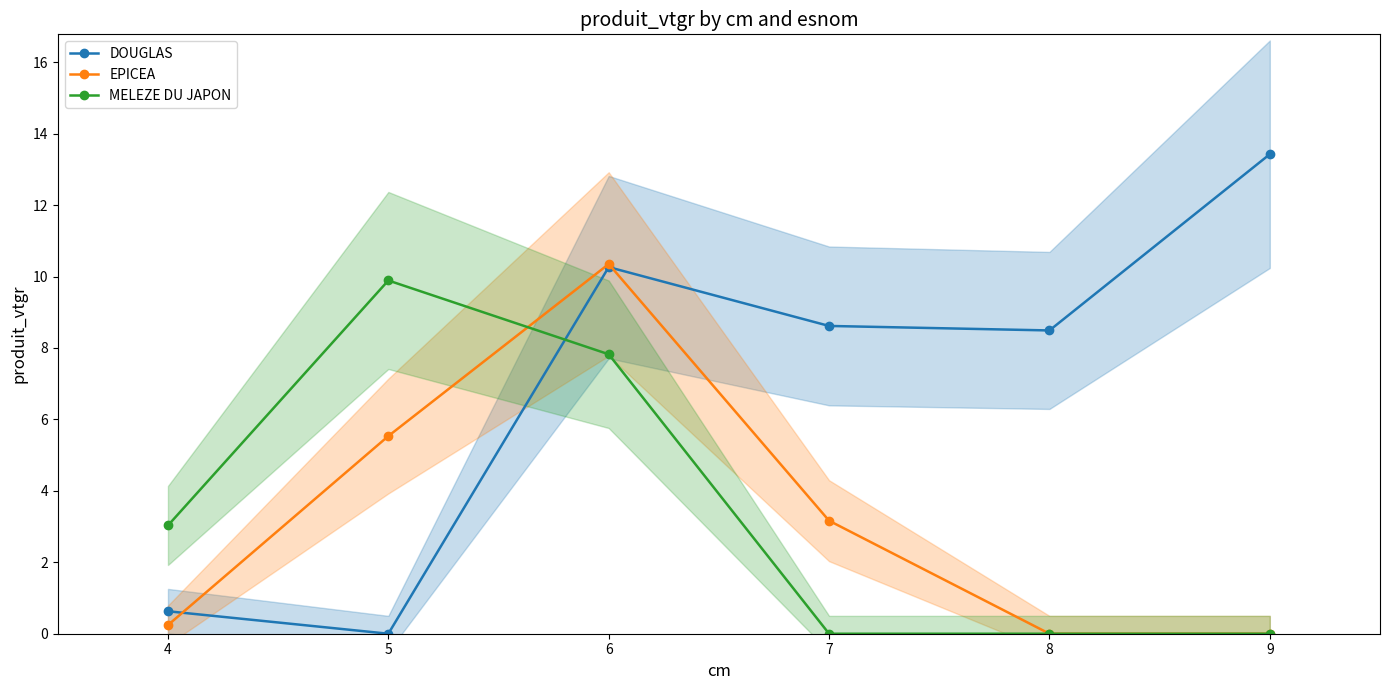

What is the difference between the second highest and second lowest values in the DOUGLAS series?

9.6